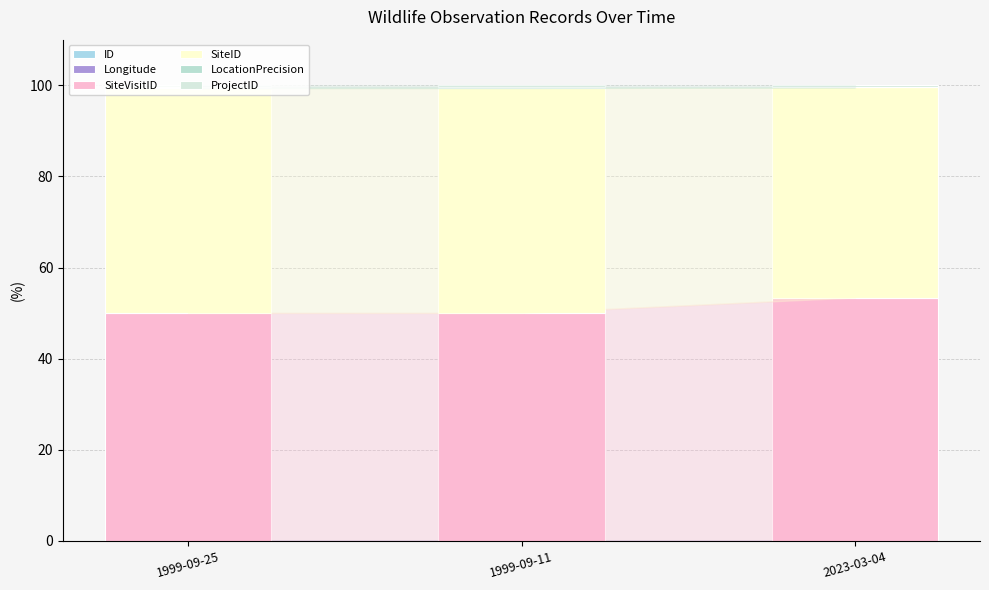

Rank the categories by SiteVisitID value from highest to lowest.

2023-03-04, 1999-09-25, 1999-09-11